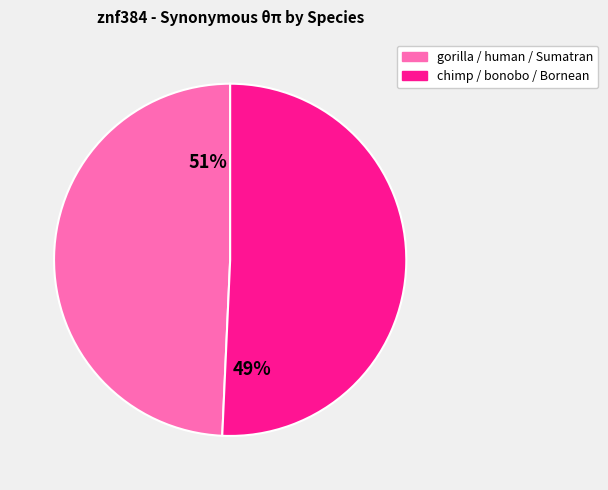

Is there a majority slice in this chart?

Yes